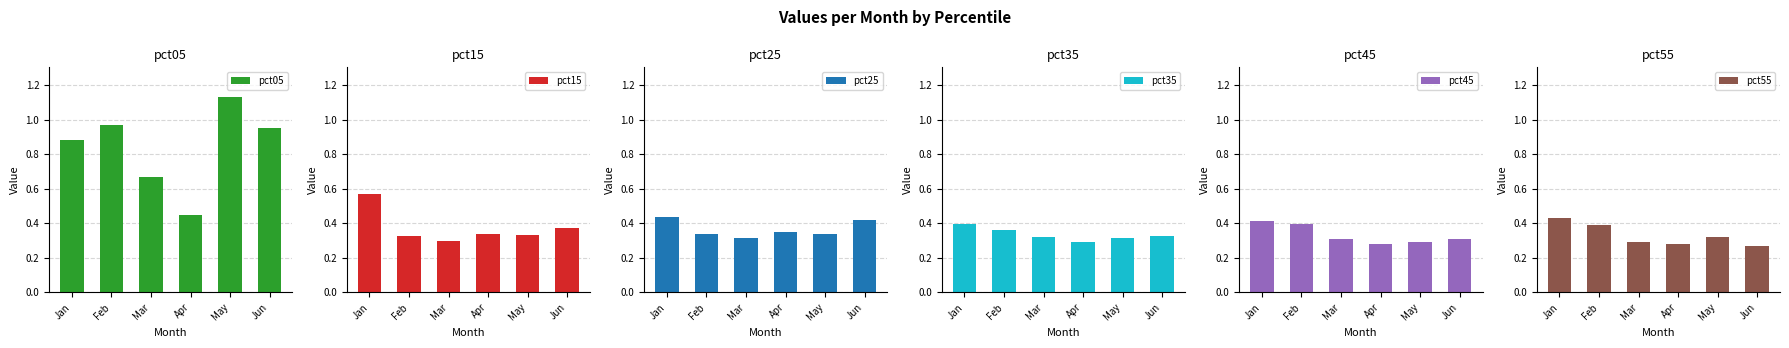

How many groups of bars are there?

6